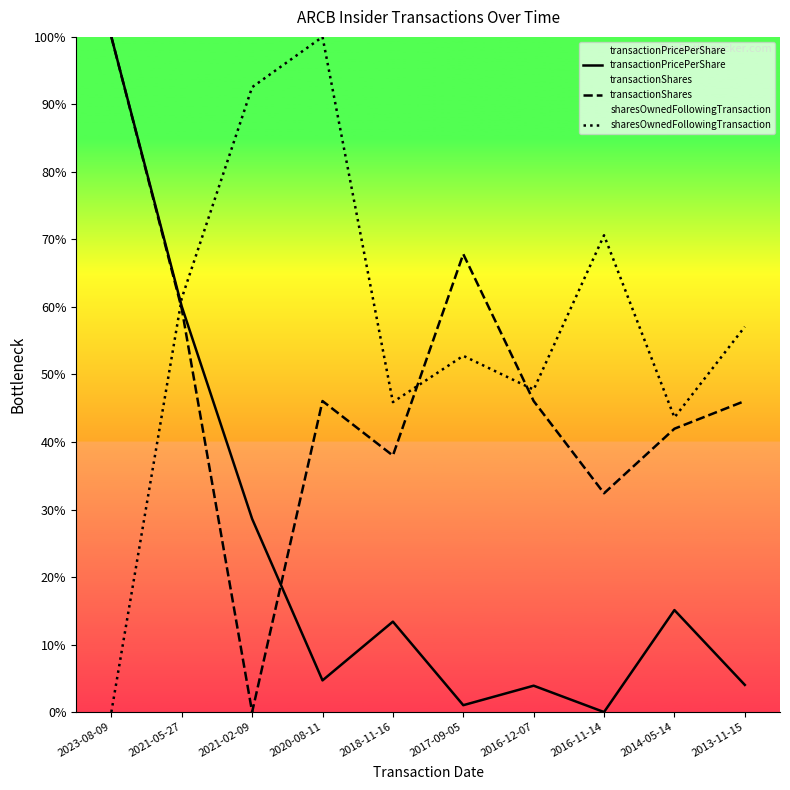

How many intersections are there between transactionShares and sharesOwnedFollowingTransaction?

3